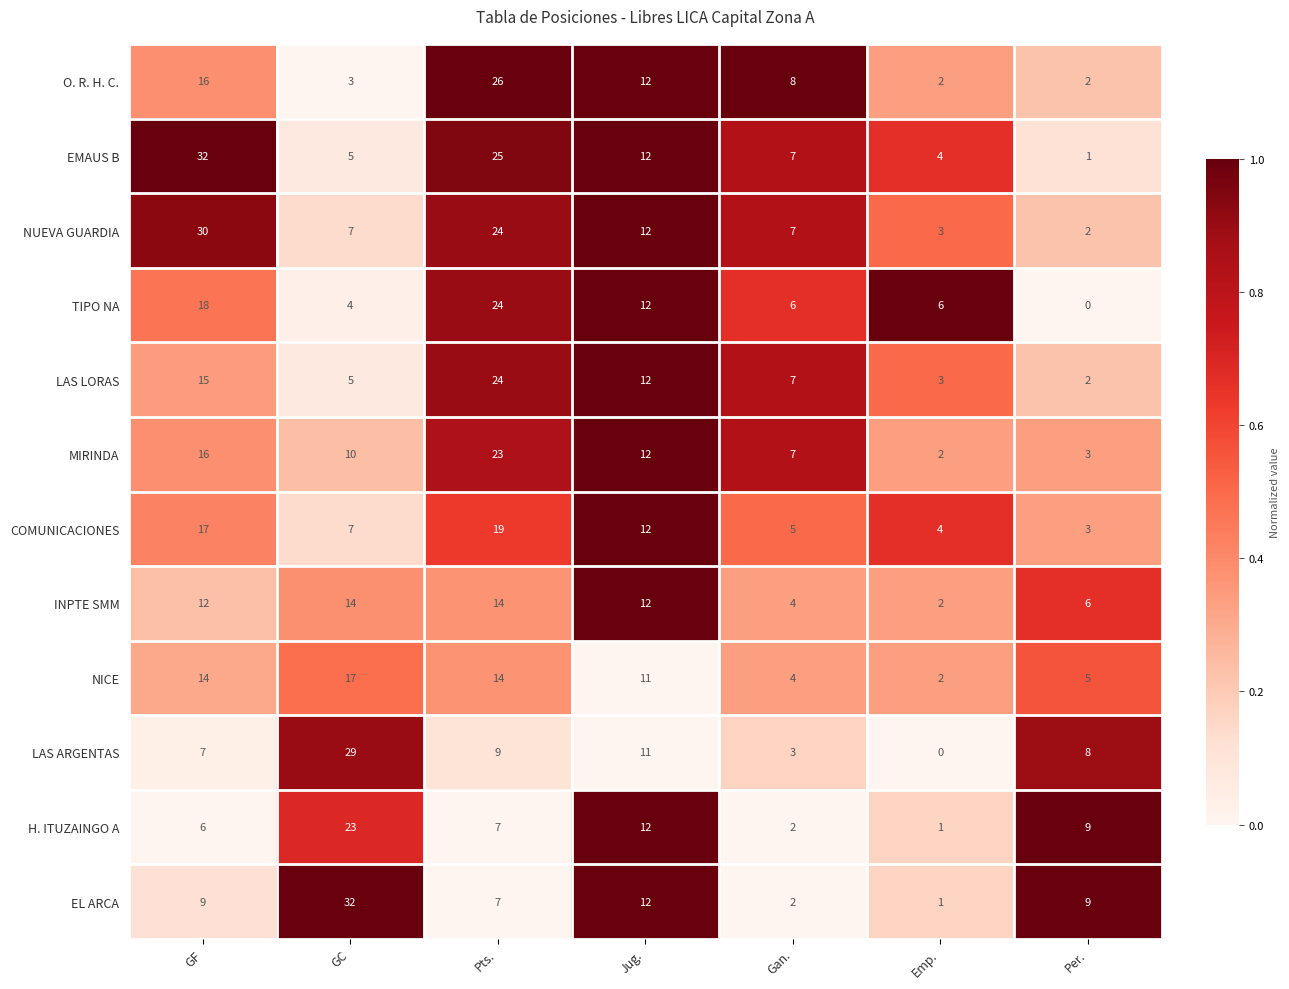

Which series changed the most between Gan. and Emp.?

O. R. H. C.